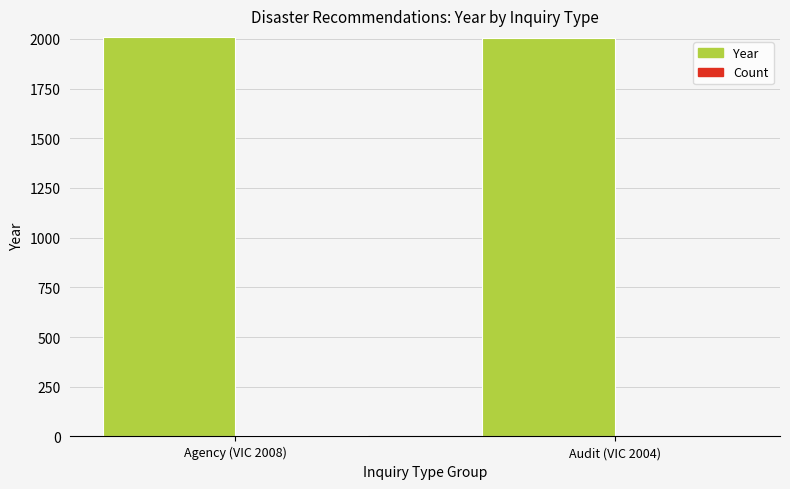

Is it true that Year equals 2004 at Audit (VIC 2004)?

True